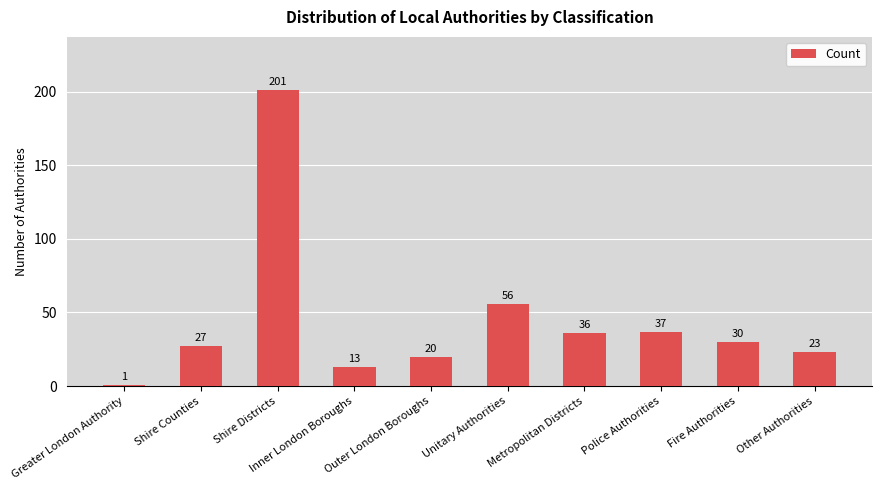

What is the smallest value displayed?

1